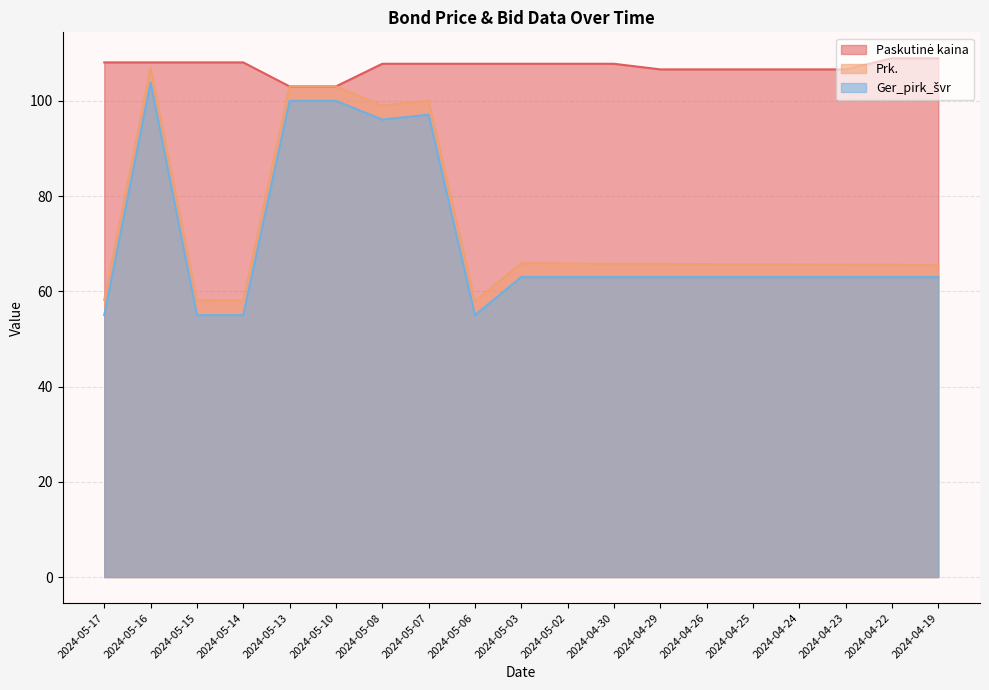

What is the value of the Ger_pirk_švr point at the 2nd from the left?

103.8